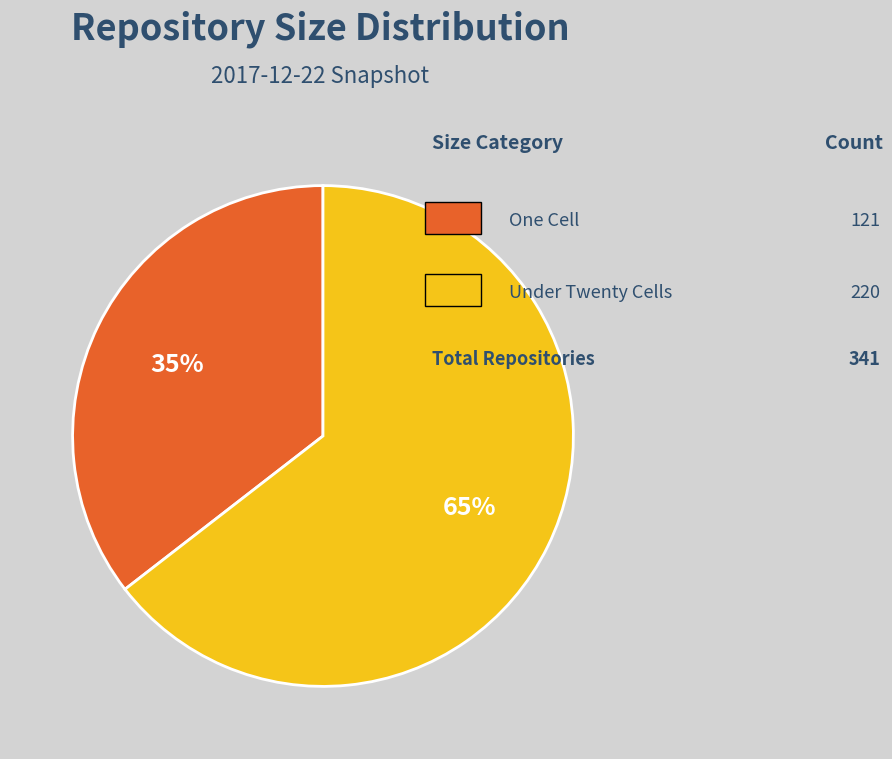

To the nearest percent, what is the average slice percentage?

50%